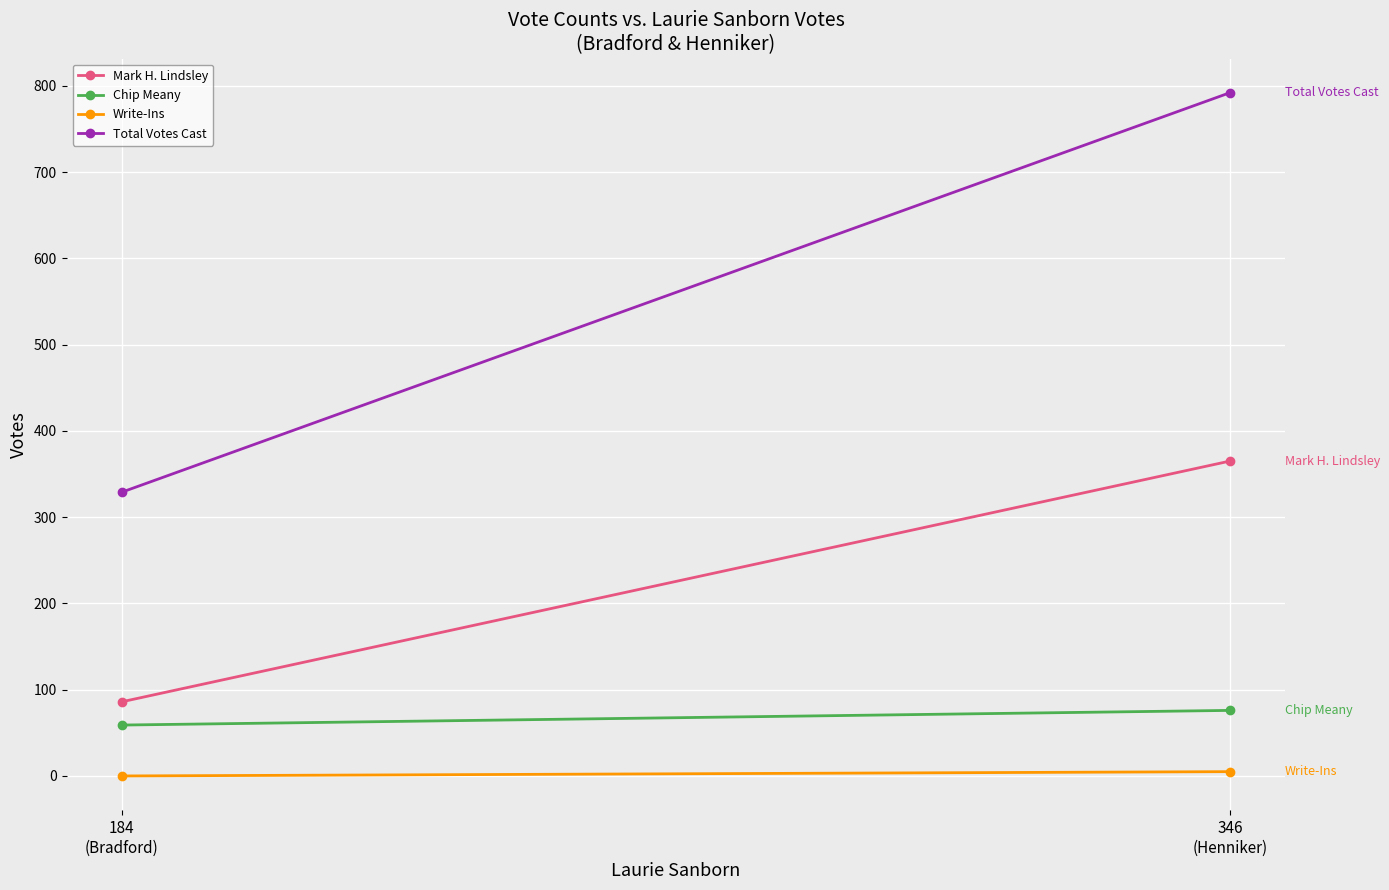

What is the value of the Total Votes Cast point at the 1st from the left?

329